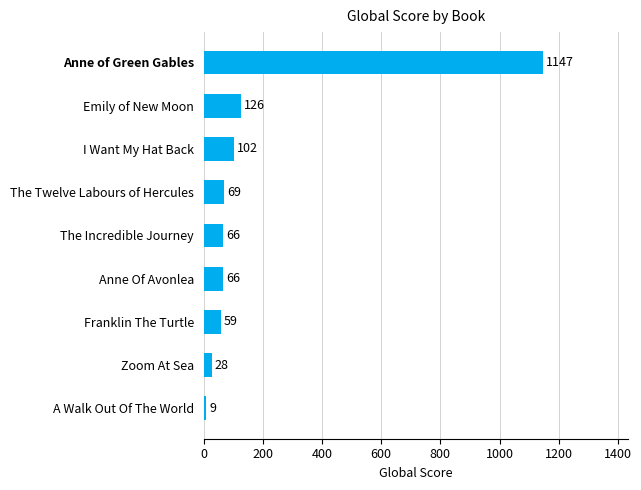

What is the greatest value displayed?

1147